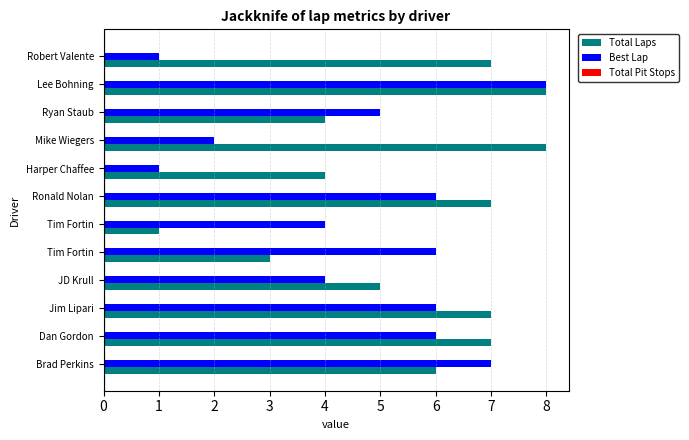

Reading right to left, what are all the values shown in this chart?

Total Laps: 7.0	8.0	4.0	8.0	4.0	7.0	1.0	3.0	5.0	7.0	7.0	6.0
Best Lap: 1.0	8.0	5.0	2.0	1.0	6.0	4.0	6.0	4.0	6.0	6.0	7.0
Total Pit Stops: 0.2	0.2	0.2	0.2	0.2	0.2	0.2	0.2	0.2	0.2	0.2	0.2